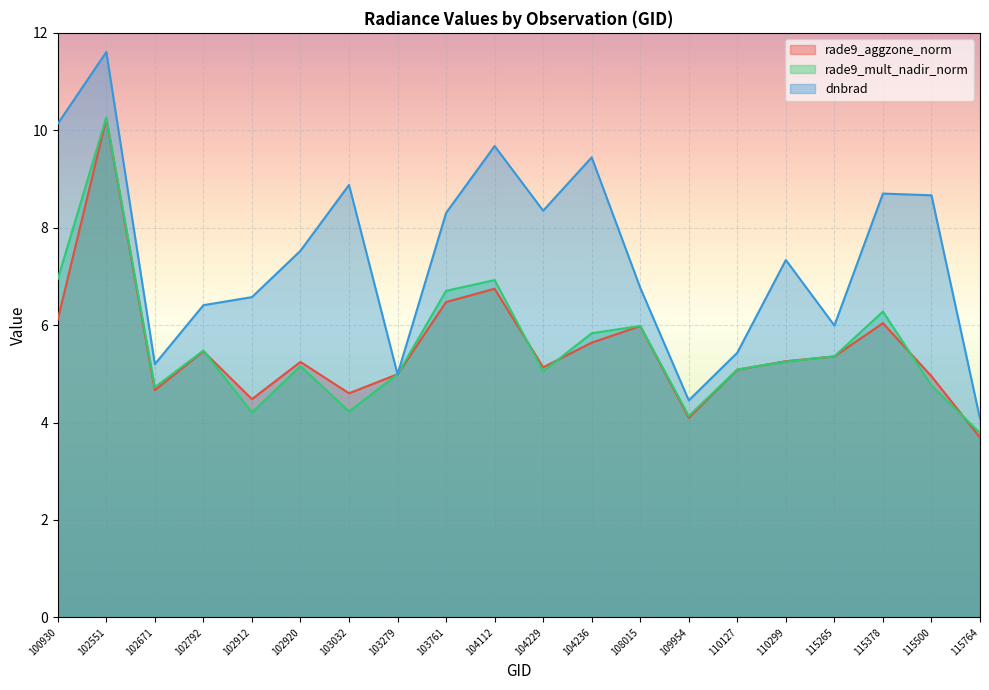

What is the difference between the maximum and minimum values in the dnbrad series?

7.5